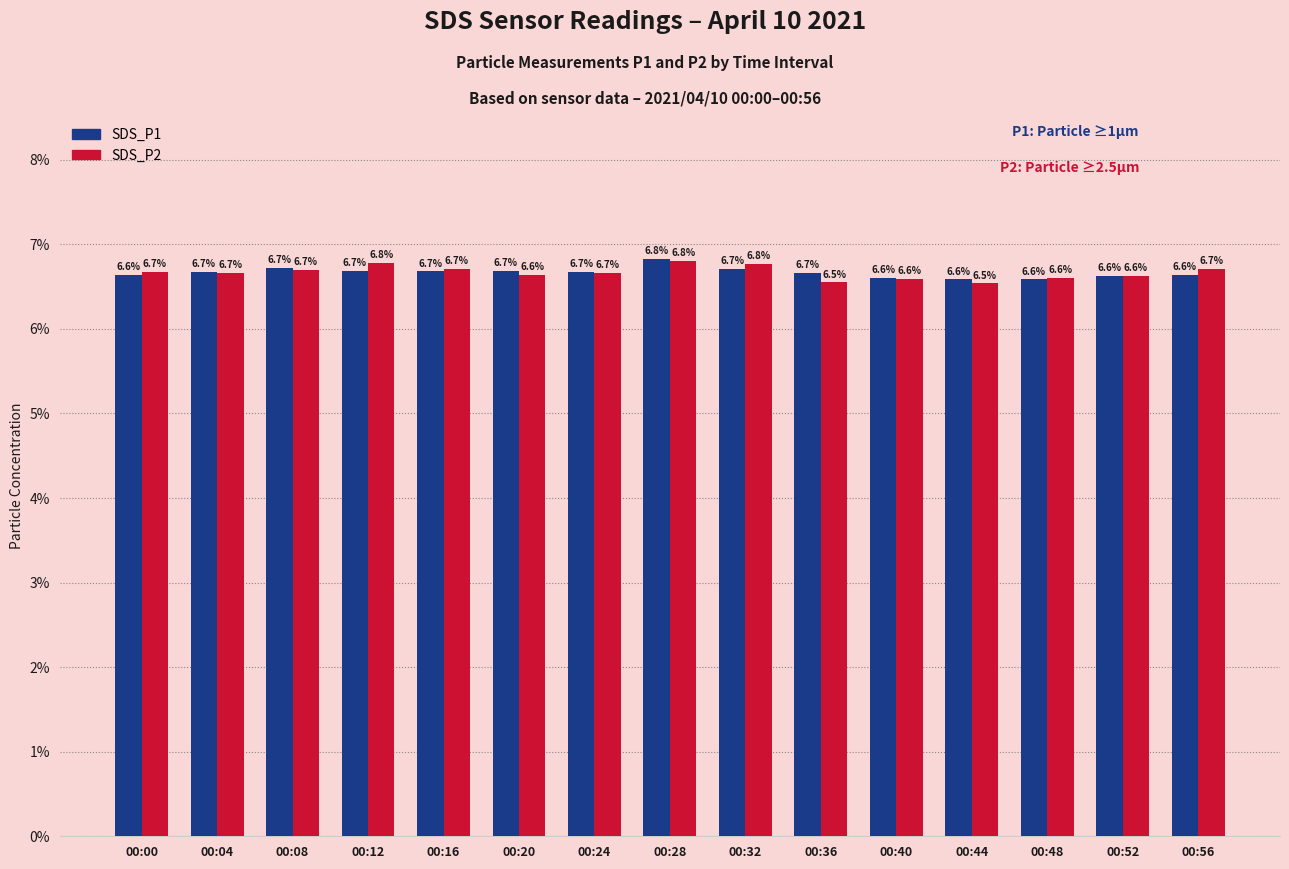

Reading left to right, transcribe all the data shown in this chart.

SDS_P1: 00:00=6.6	00:04=6.7	00:08=6.7	00:12=6.7	00:16=6.7	00:20=6.7	00:24=6.7	00:28=6.8	00:32=6.7	00:36=6.7	00:40=6.6	00:44=6.6	00:48=6.6	00:52=6.6	00:56=6.6
SDS_P2: 00:00=6.7	00:04=6.7	00:08=6.7	00:12=6.8	00:16=6.7	00:20=6.6	00:24=6.7	00:28=6.8	00:32=6.8	00:36=6.5	00:40=6.6	00:44=6.5	00:48=6.6	00:52=6.6	00:56=6.7